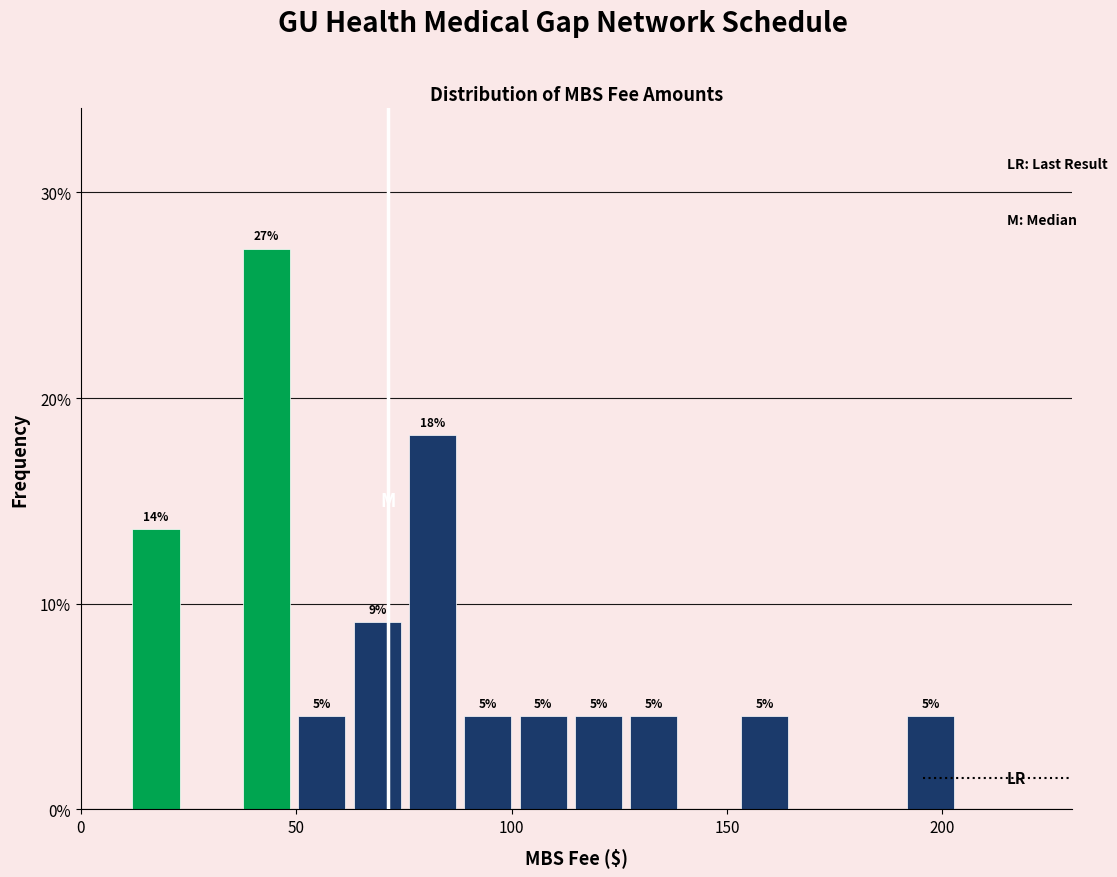

Read against the x-axis, roughly where is the centre of the tallest bar?

45